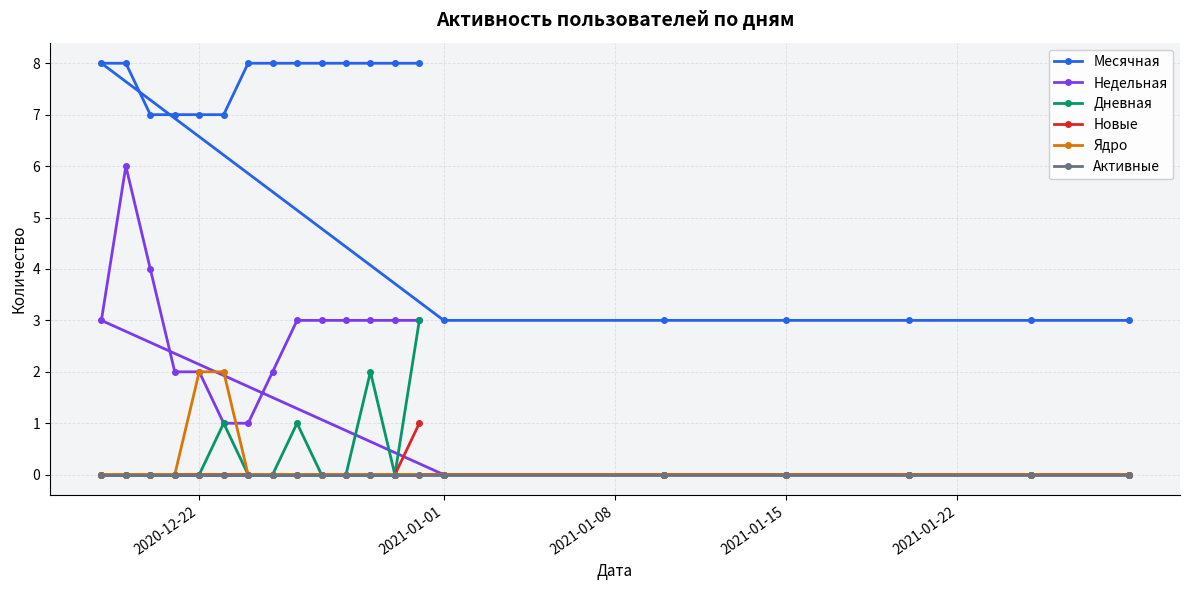

True or false: Недельная and Ядро intersect in this chart.

True